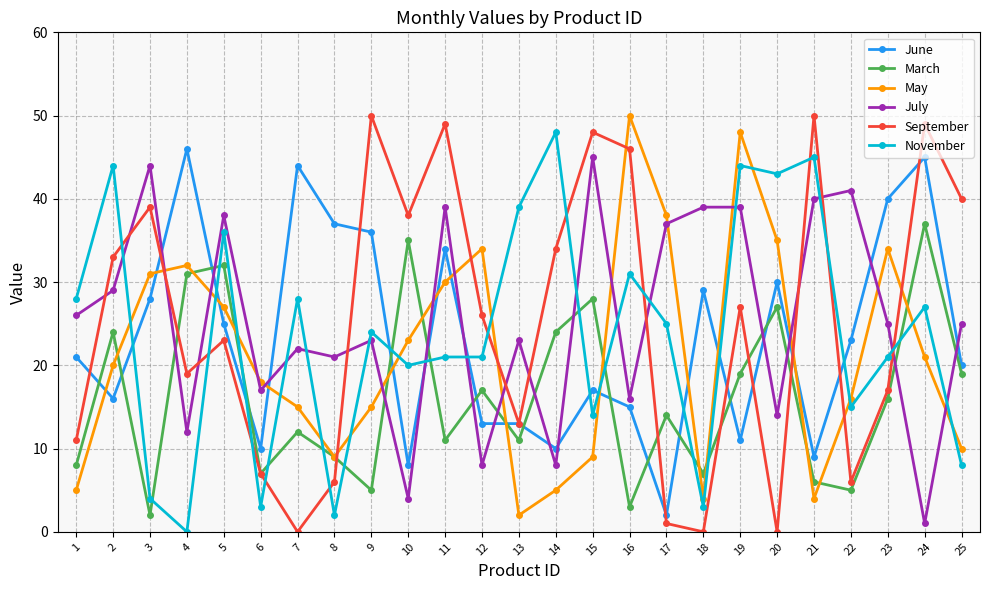

Between 4 and 12, which series saw the biggest shift?

June